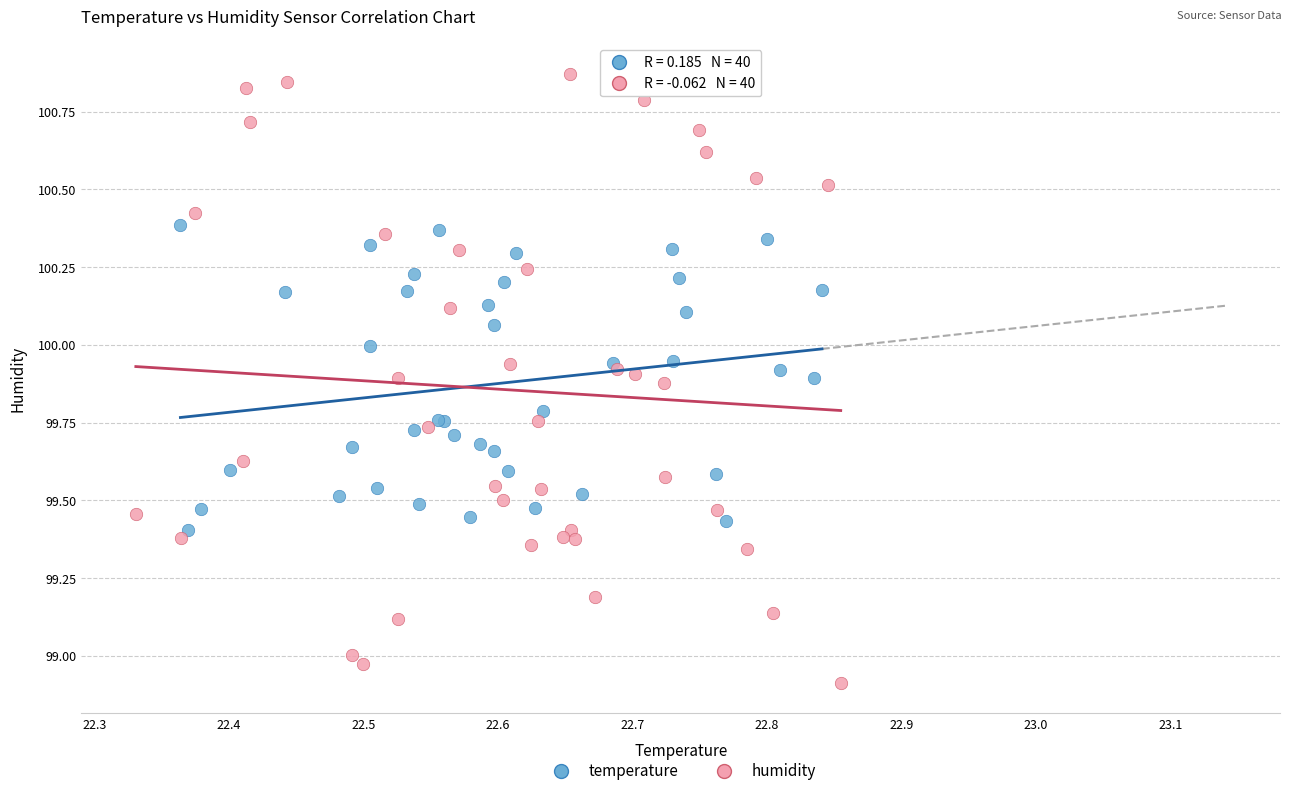

Which series contains the lowest Y value?

humidity